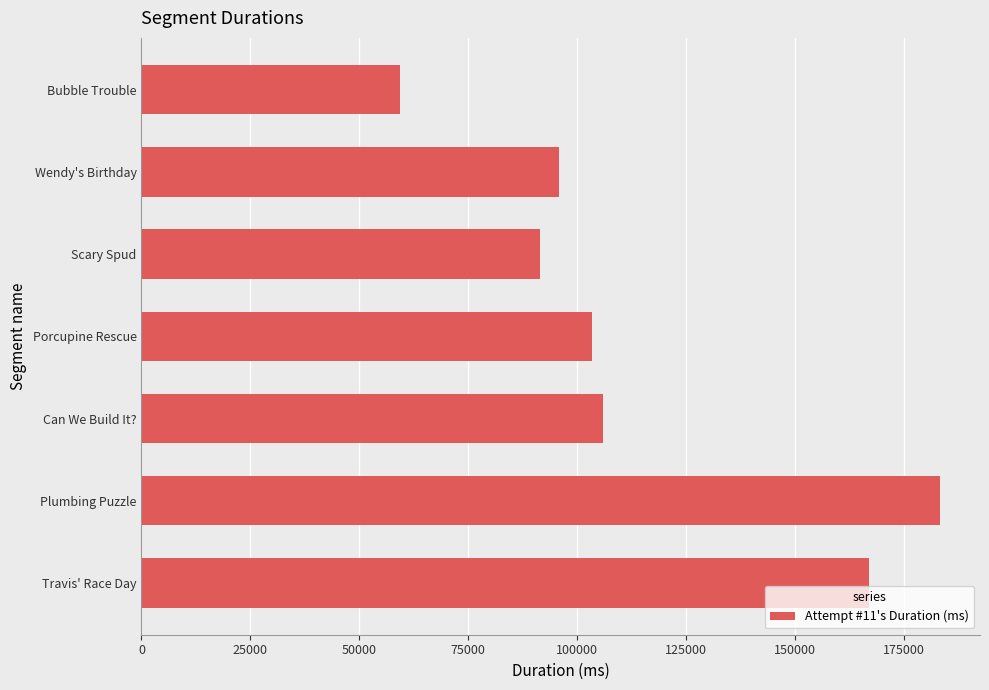

The chart shows a value of 105888 at Can We Build It?. True or false?

True